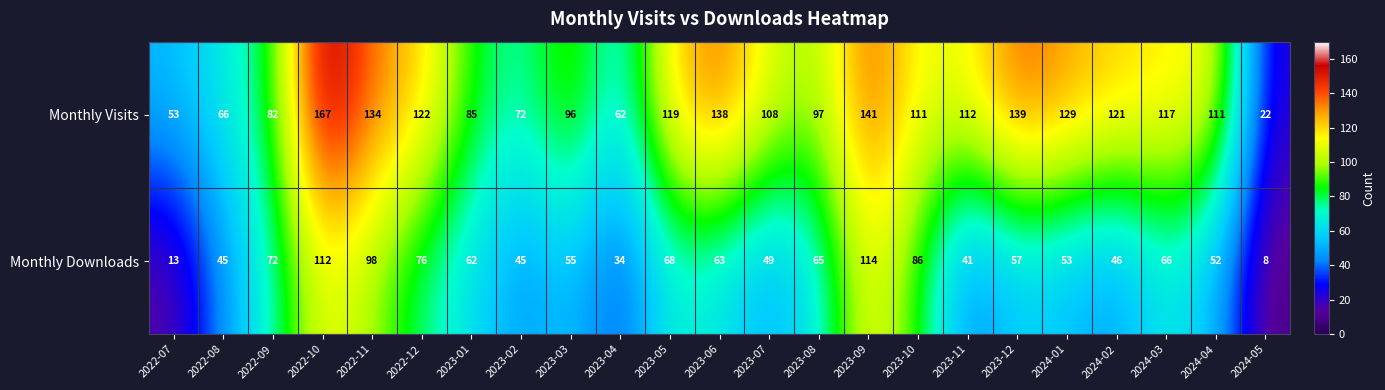

List the series in order of their peak value, highest first.

Monthly Visits, Monthly Downloads